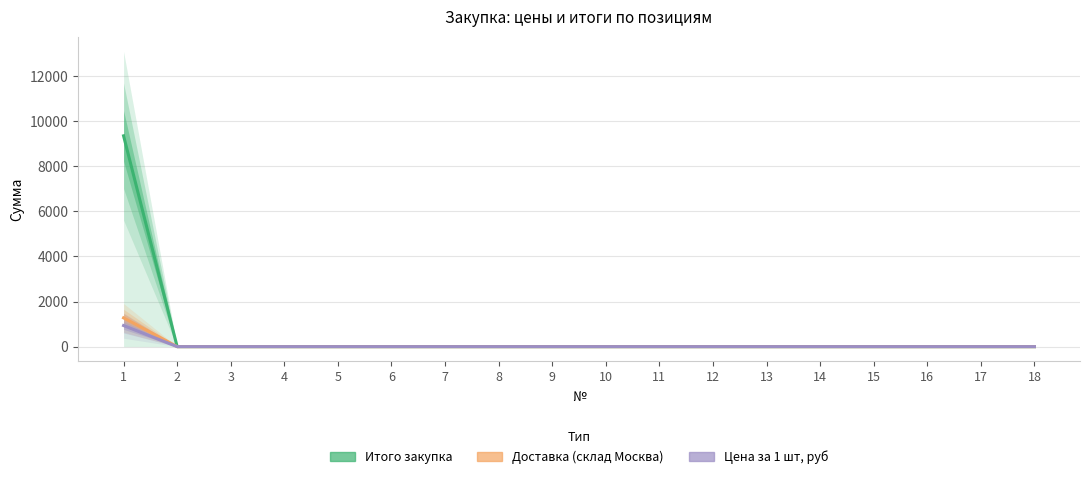

The value of Цена за 1 шт, руб at 4 is 454. True or false?

False